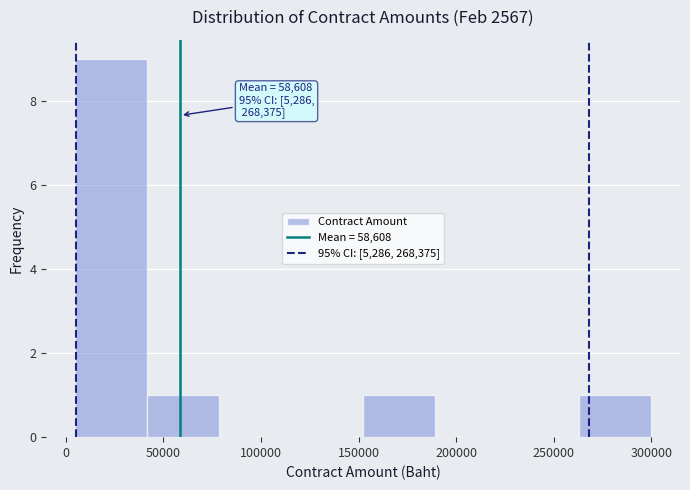

Which range on the x-axis has the tallest bar?

5000 to 40000